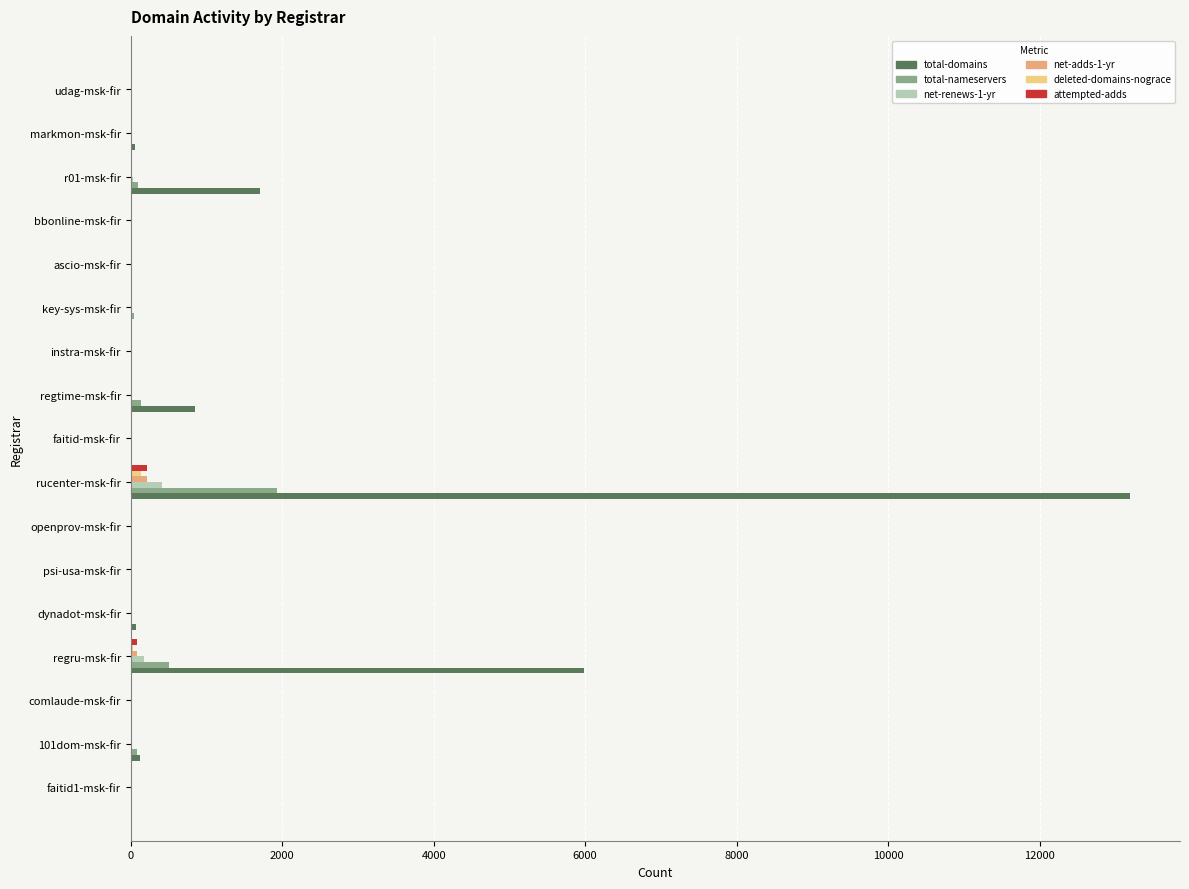

Which series has the largest total across all categories?

total-domains